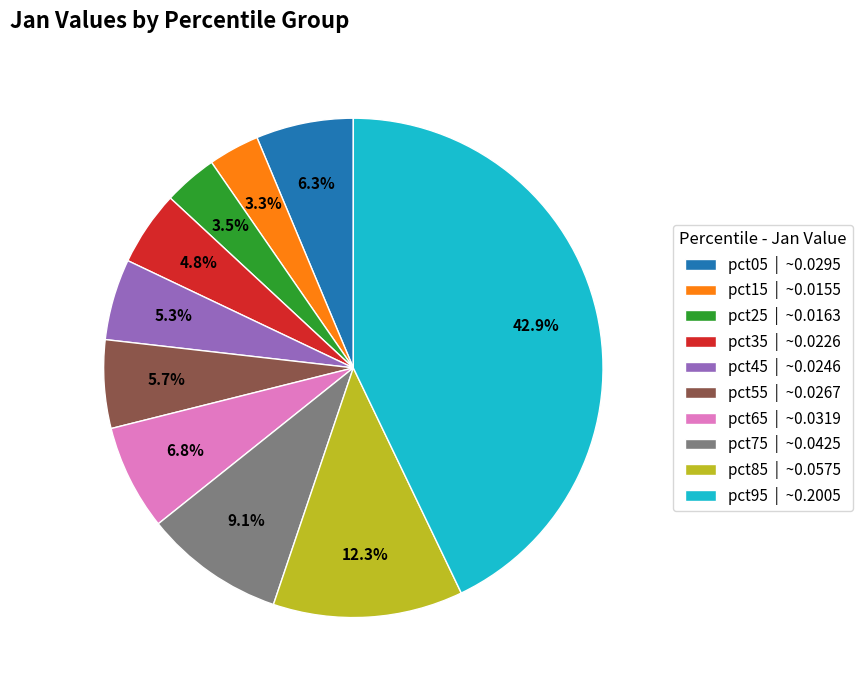

Is there any slice that represents more than half of the pie?

No